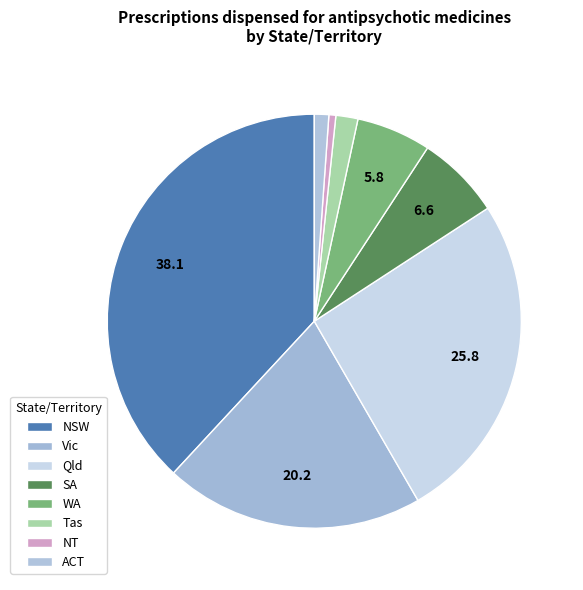

Which category has the biggest portion of the pie?

NSW